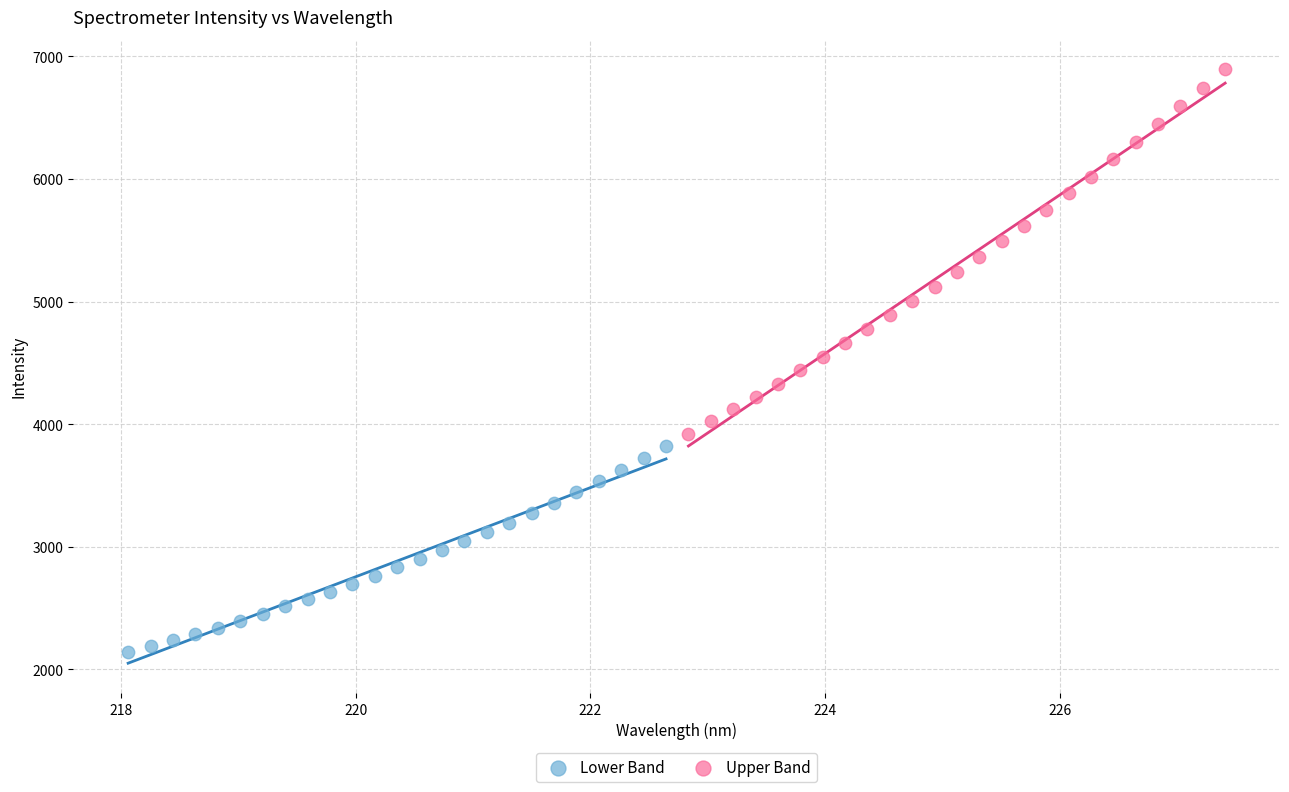

Which series has the widest spread of Y values?

Upper Band